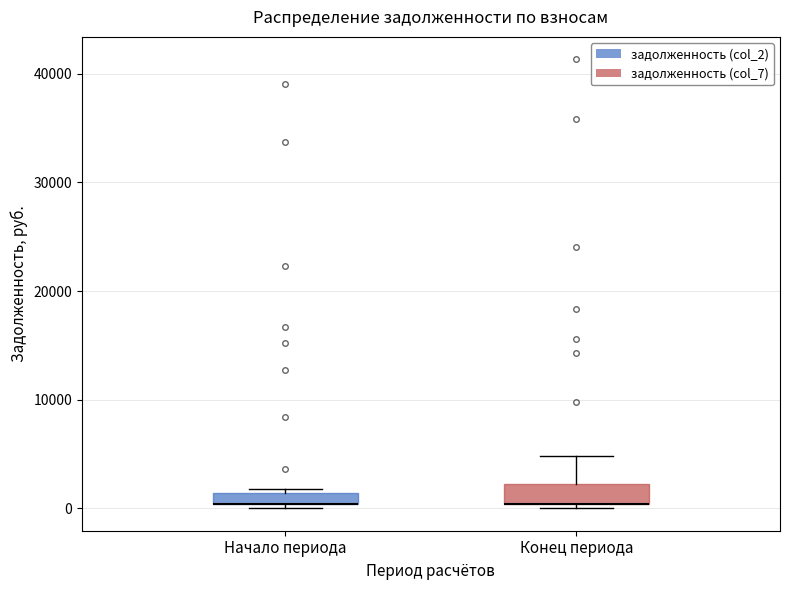

Where does the upper whisker of the box for Конец периода end on the y-axis? The values are not printed on the chart, so give them approximately, as read against the axis.

5000